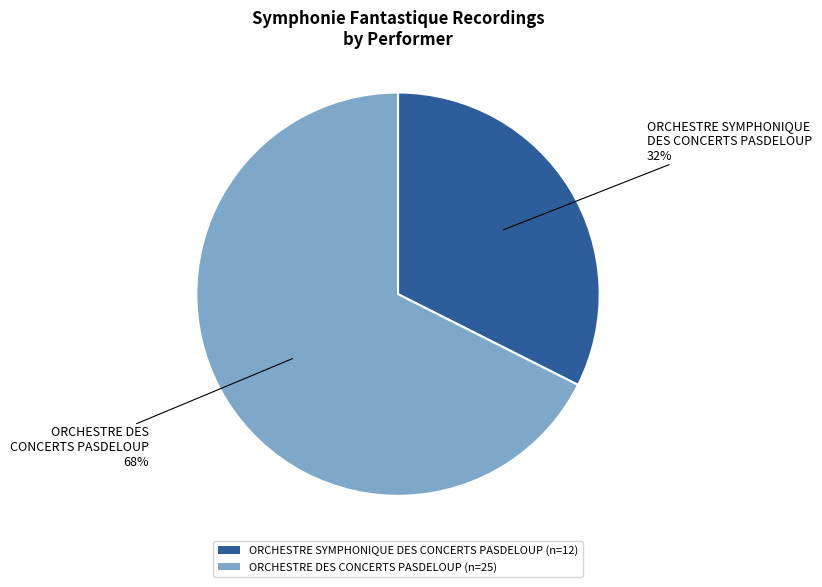

Count the number of slices in the pie.

2